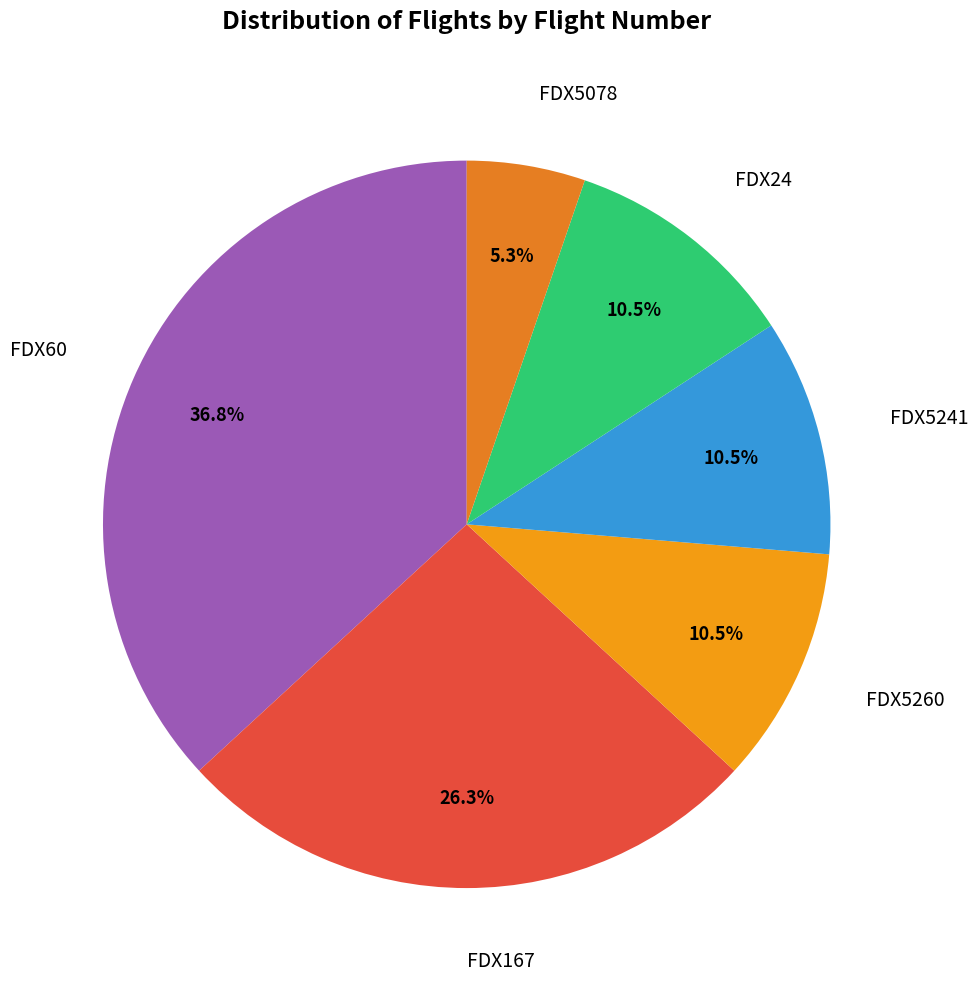

Which slice is the smallest?

FDX5078